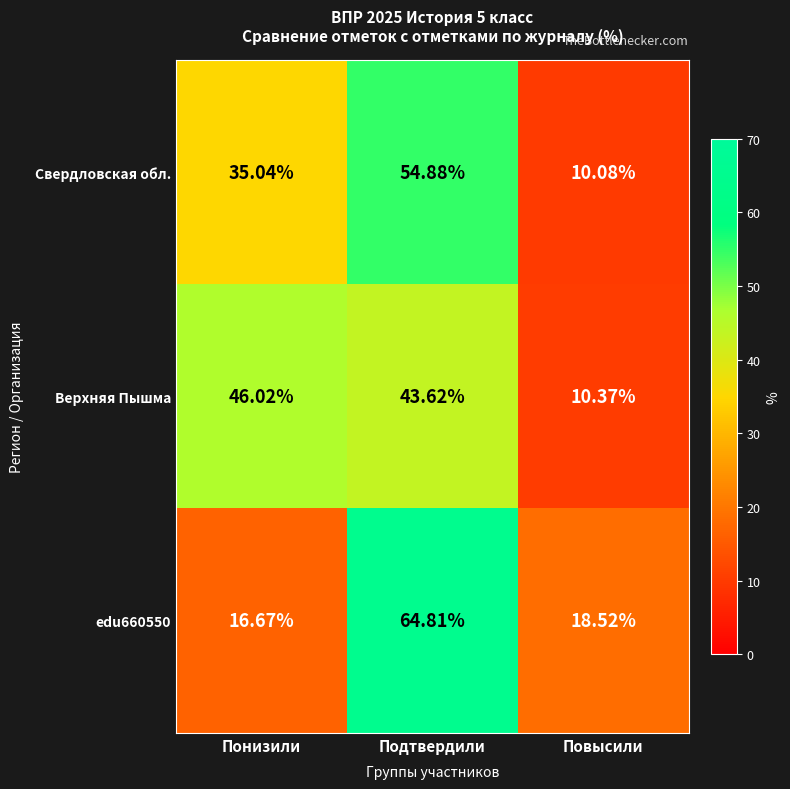

Which series has the largest total across all categories?

Верхняя Пышма